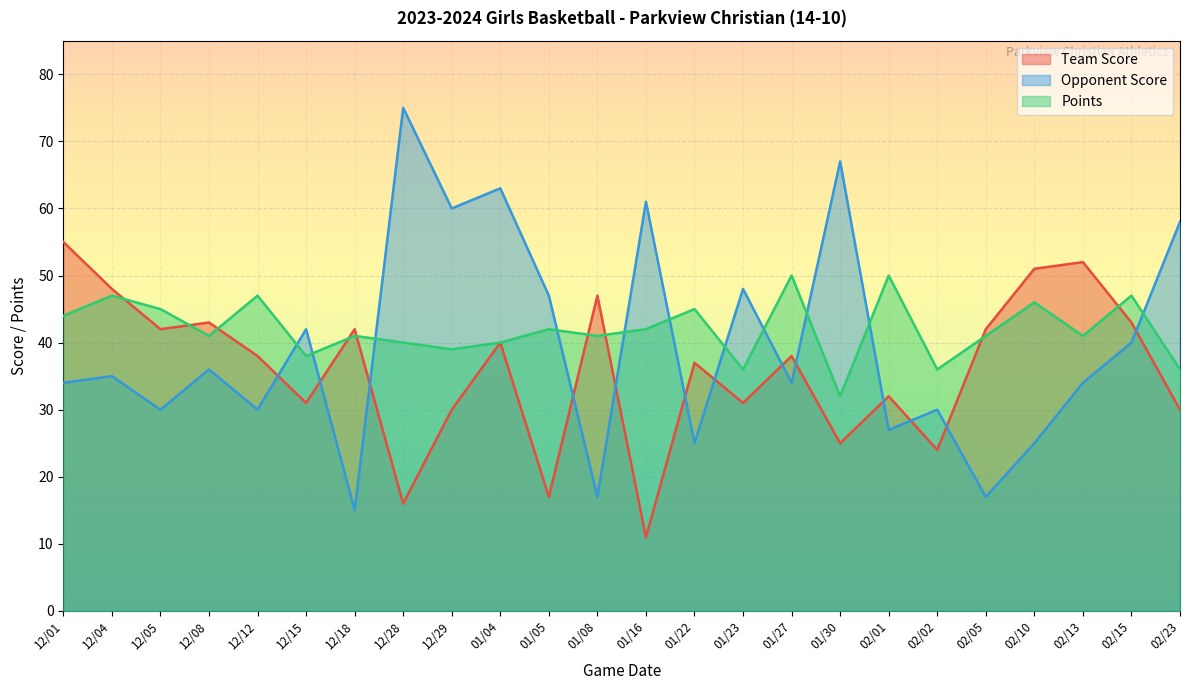

What is the sum of the Points values at 12/05 and 02/15?

92